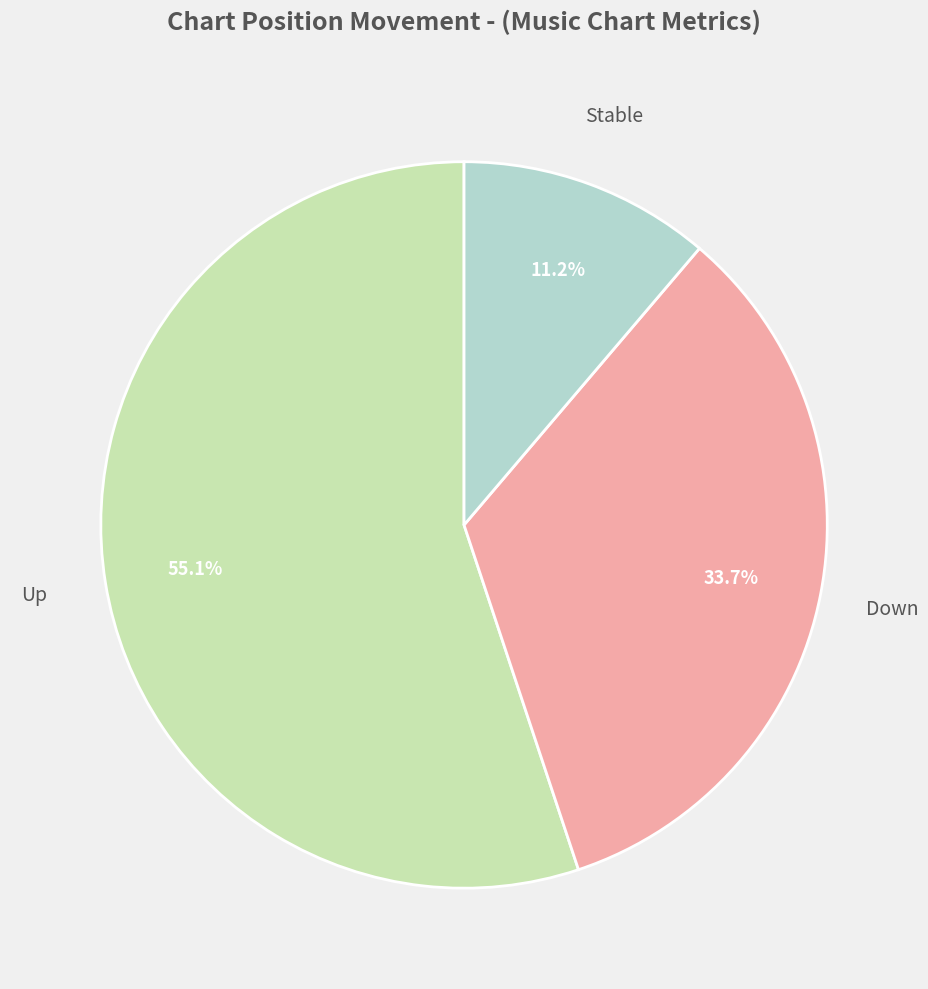

How many slices are in this pie chart?

3